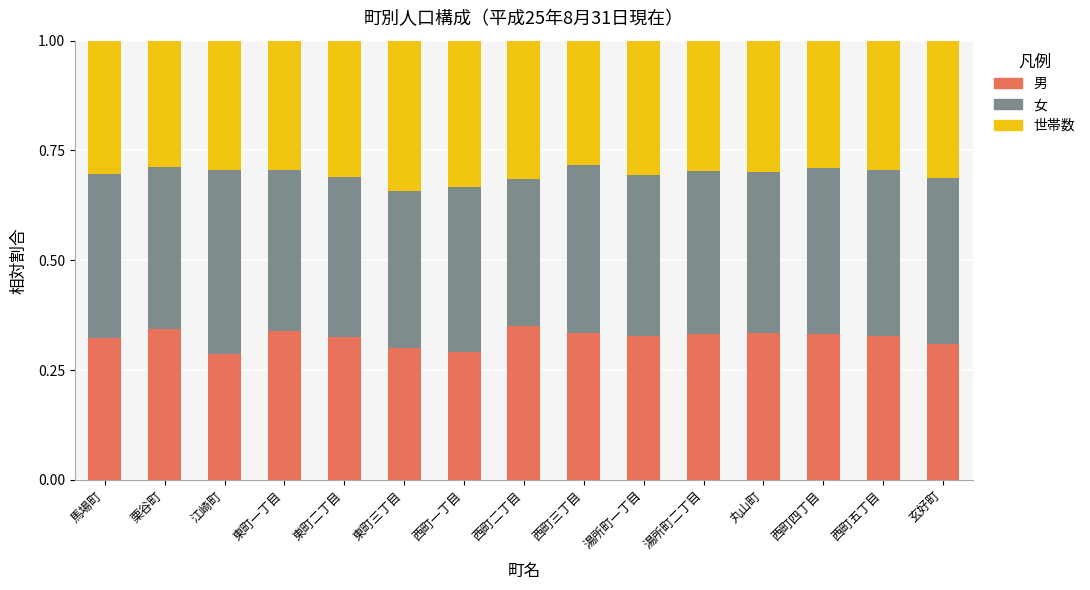

The 男 series shows 0.1 at 東町二丁目. True or false?

False